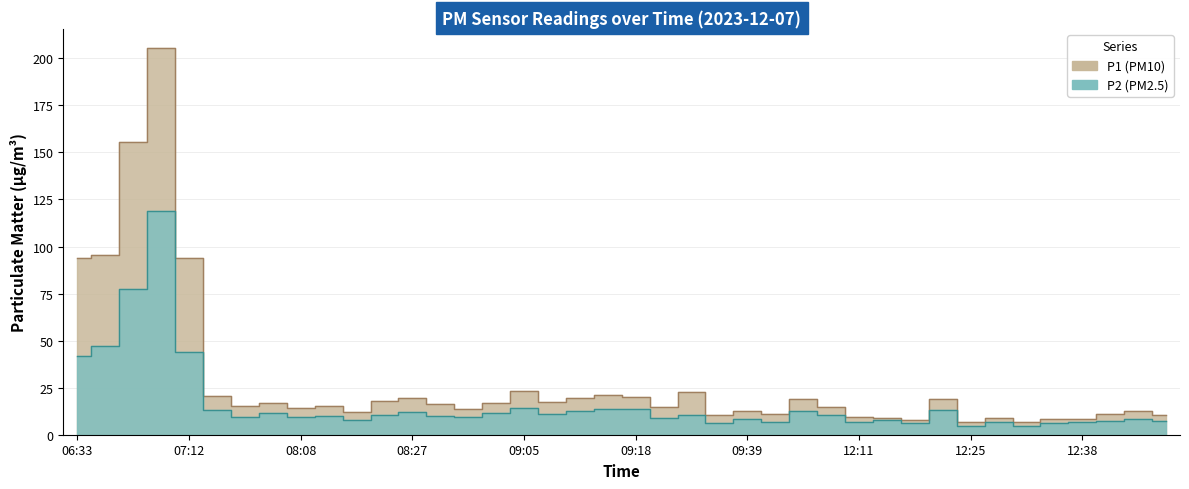

How many data points in P1 are less than 15?

19